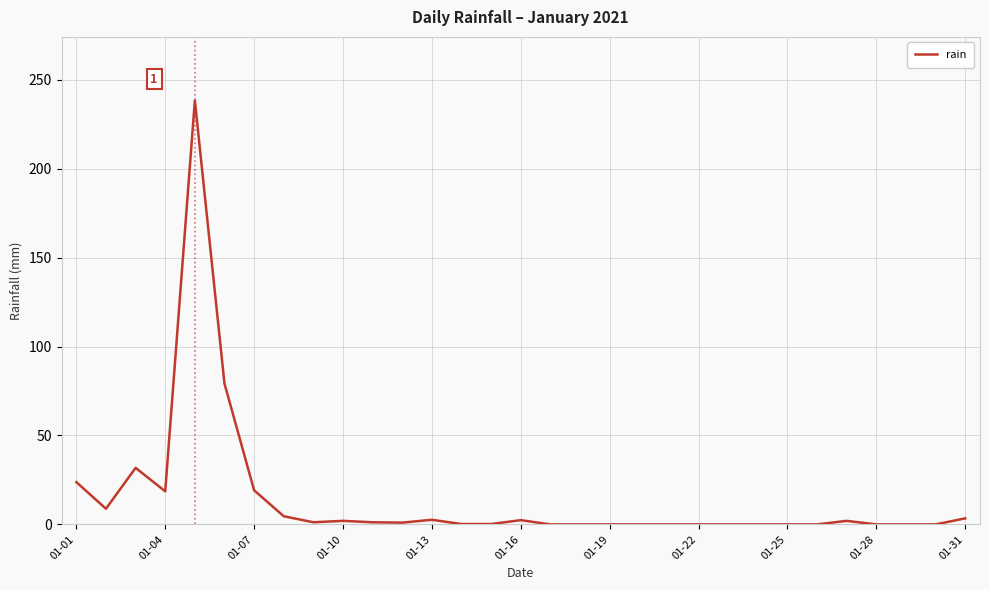

What is the greatest value displayed?

238.4